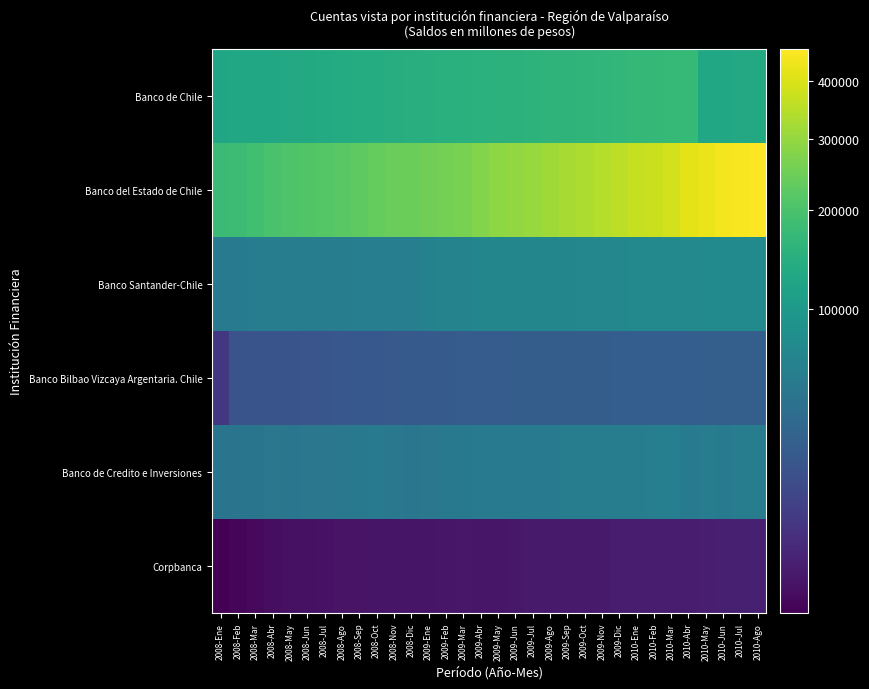

At which category is the sum across all series the highest?

2010-Ago